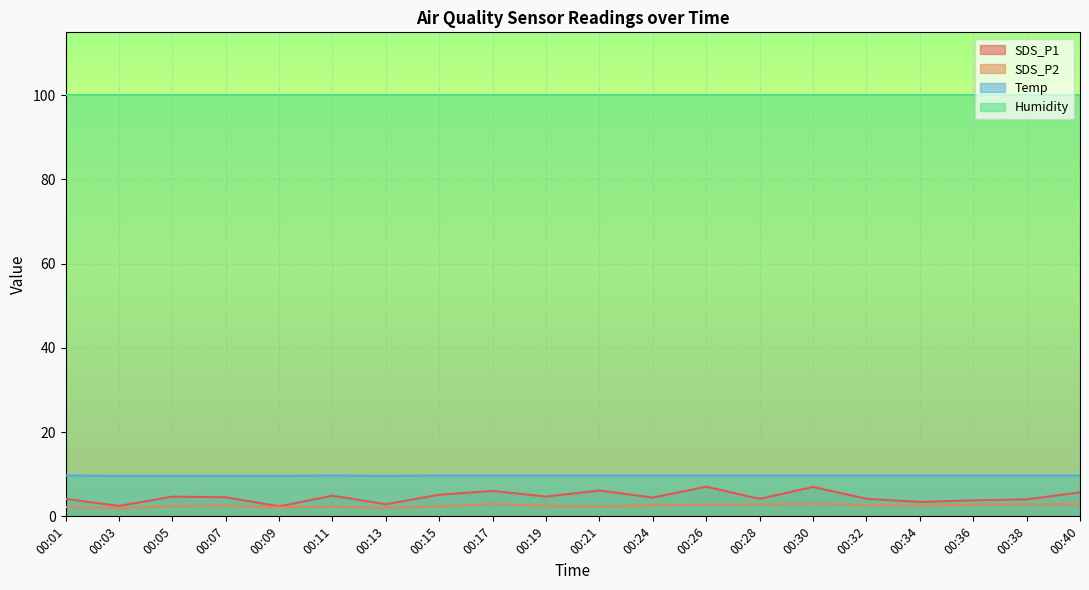

Is the value of SDS_P2 at 00:40 greater than the value of SDS_P1 at 00:15?

No